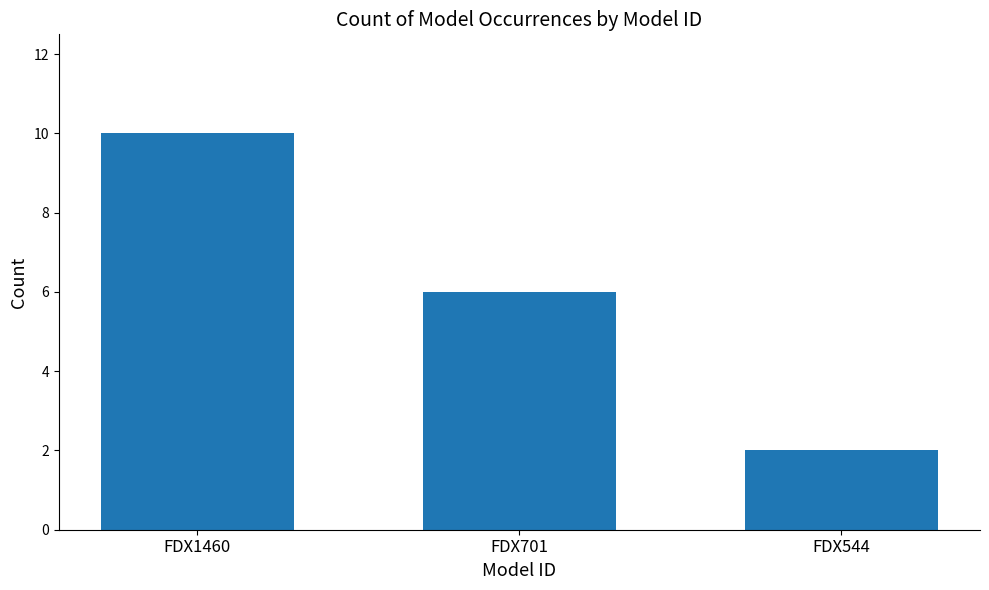

List the labels in order of value, smallest first.

FDX544, FDX701, FDX1460